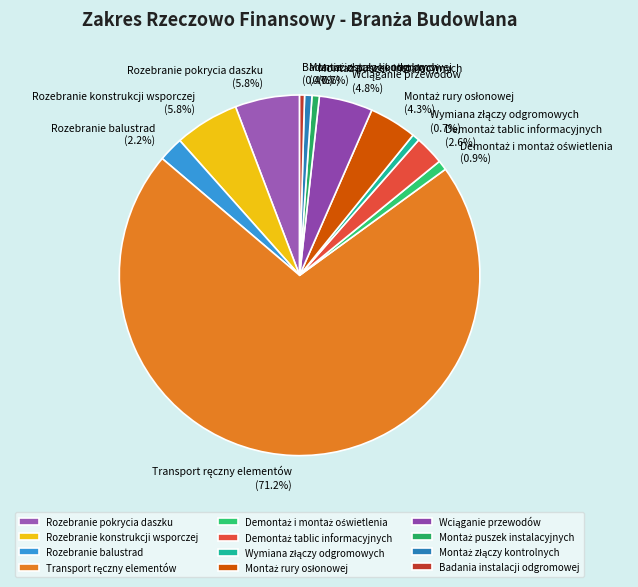

Is there a majority slice in this chart?

Yes